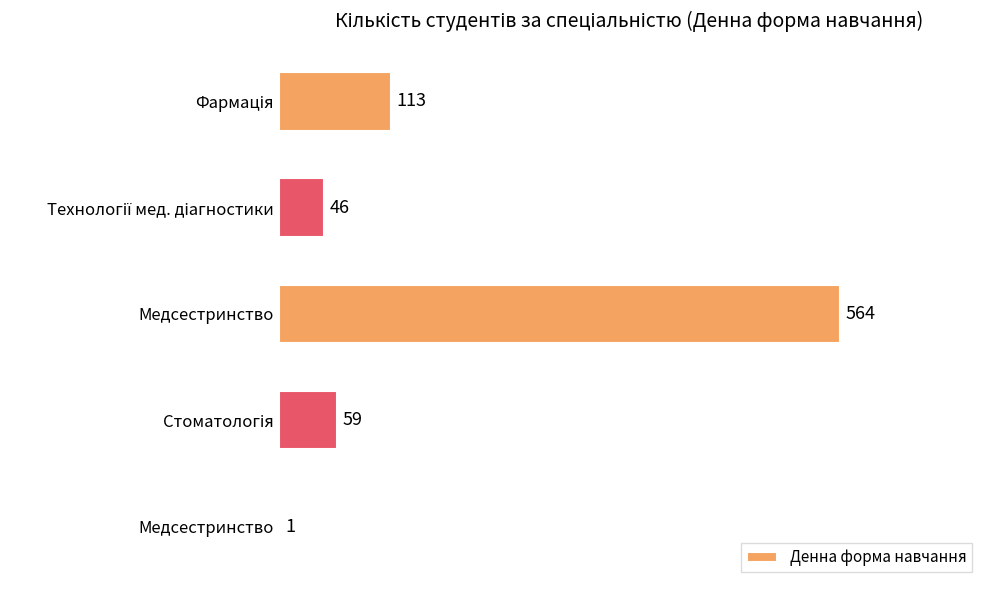

Are the bars horizontal?

Yes